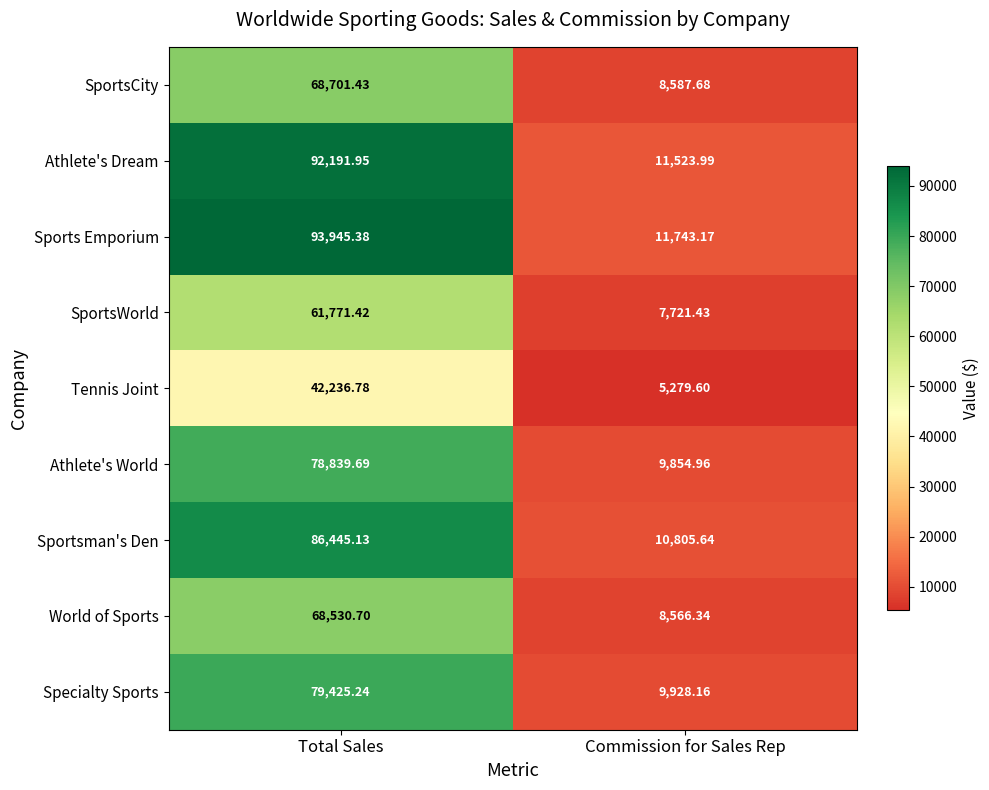

Where does the Specialty Sports series first go above 79425?

Total Sales